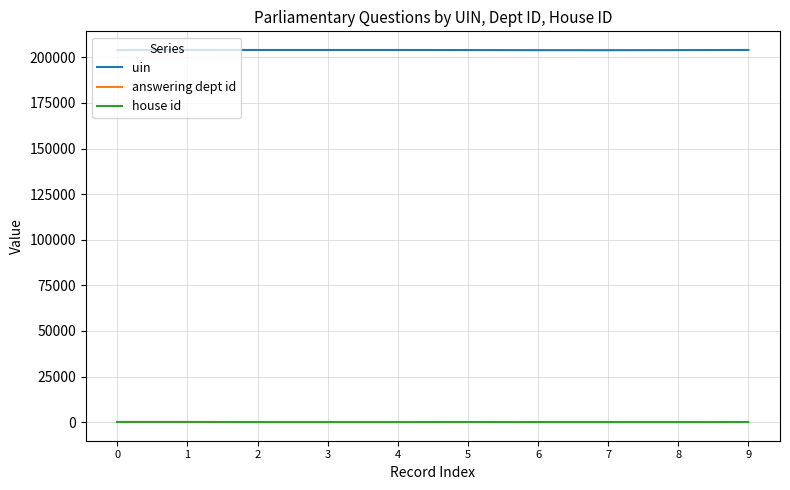

Which series has the largest total across all categories?

uin